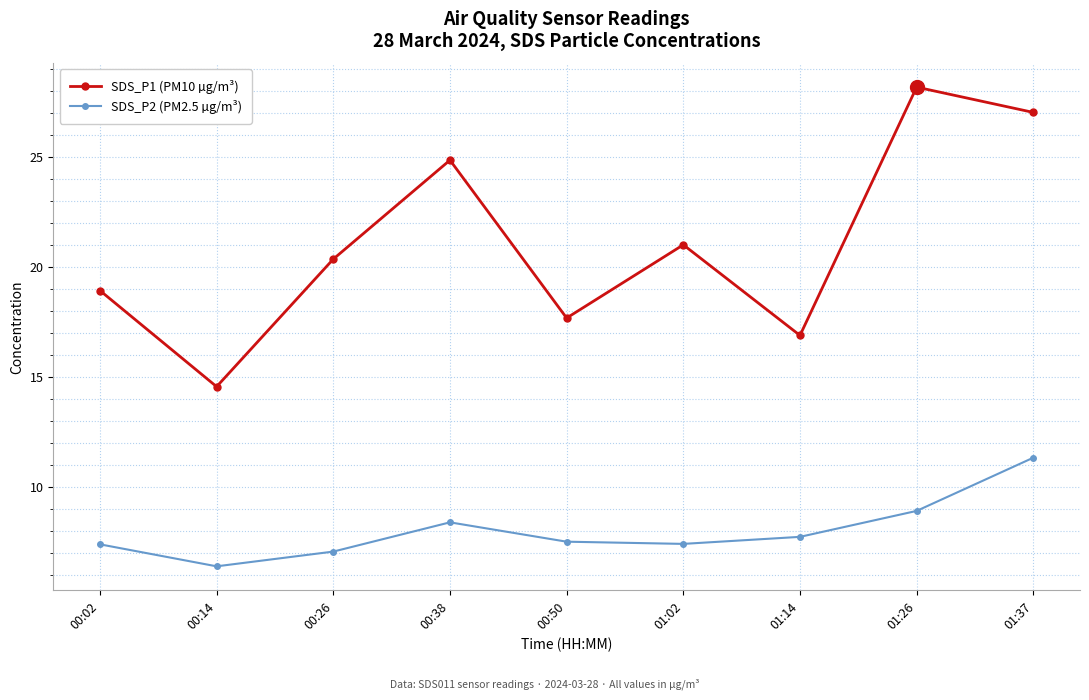

How many interior local valleys does the SDS_P2 (PM2.5 µg/m³) series have?

2